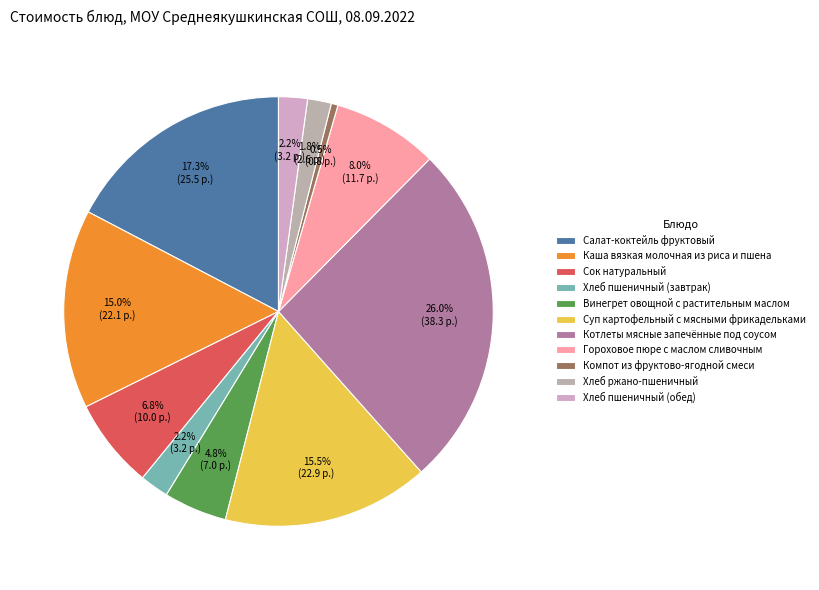

How many segments does this pie chart have?

11